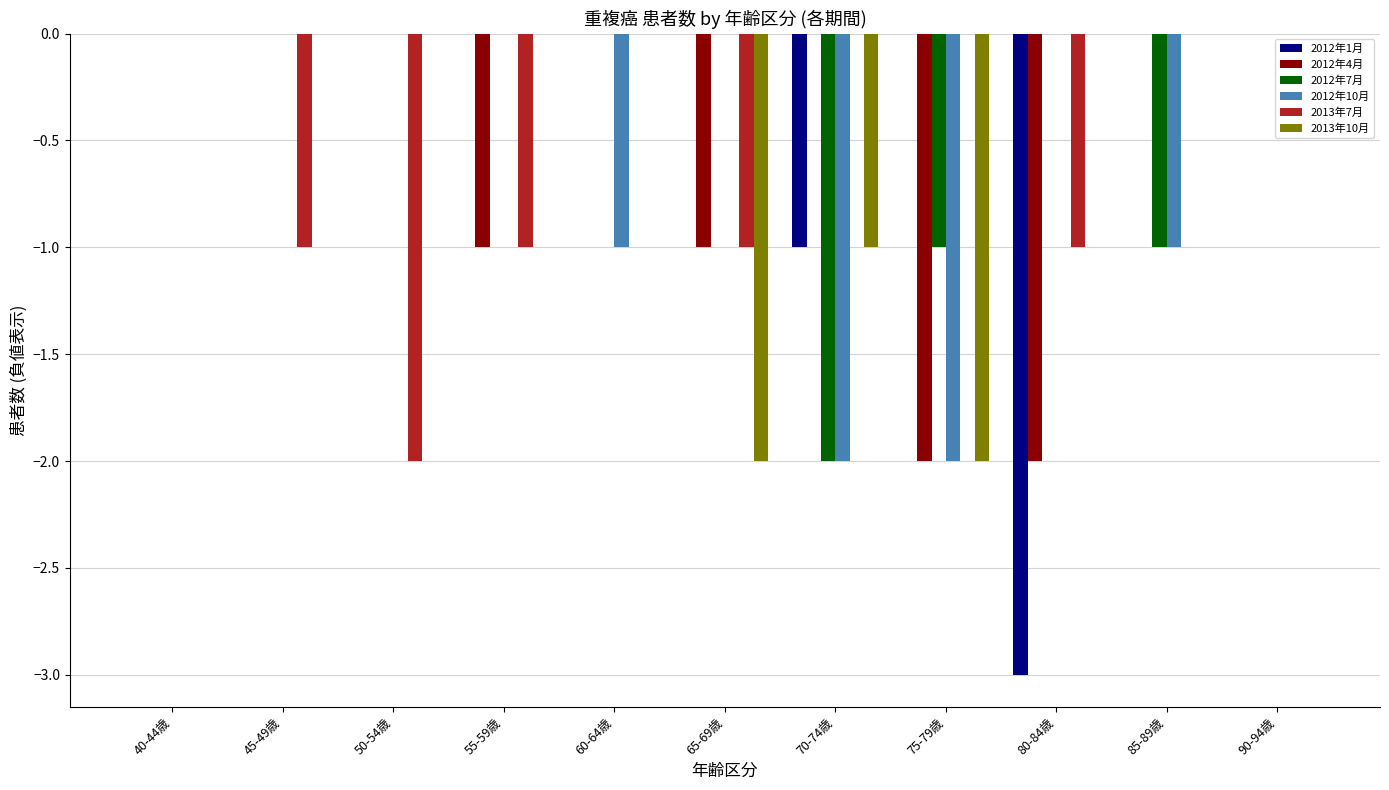

How many series are shown in this chart?

6